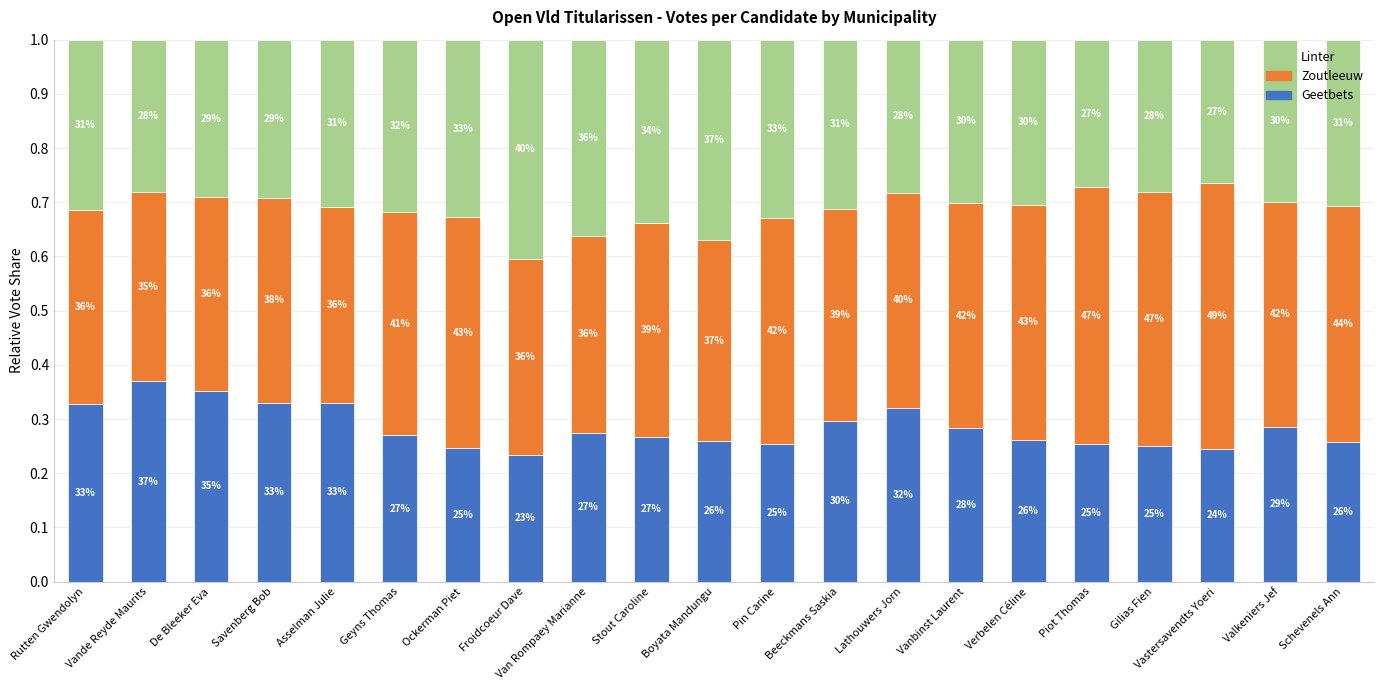

Does the chart contain any negative values?

No